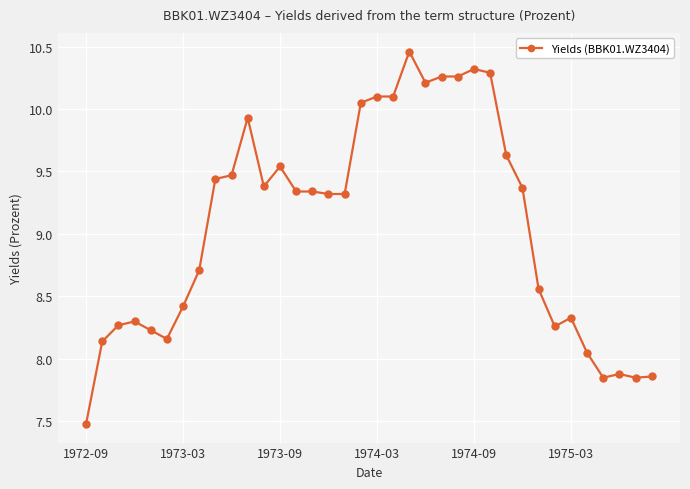

How many data points are less than 9?

16